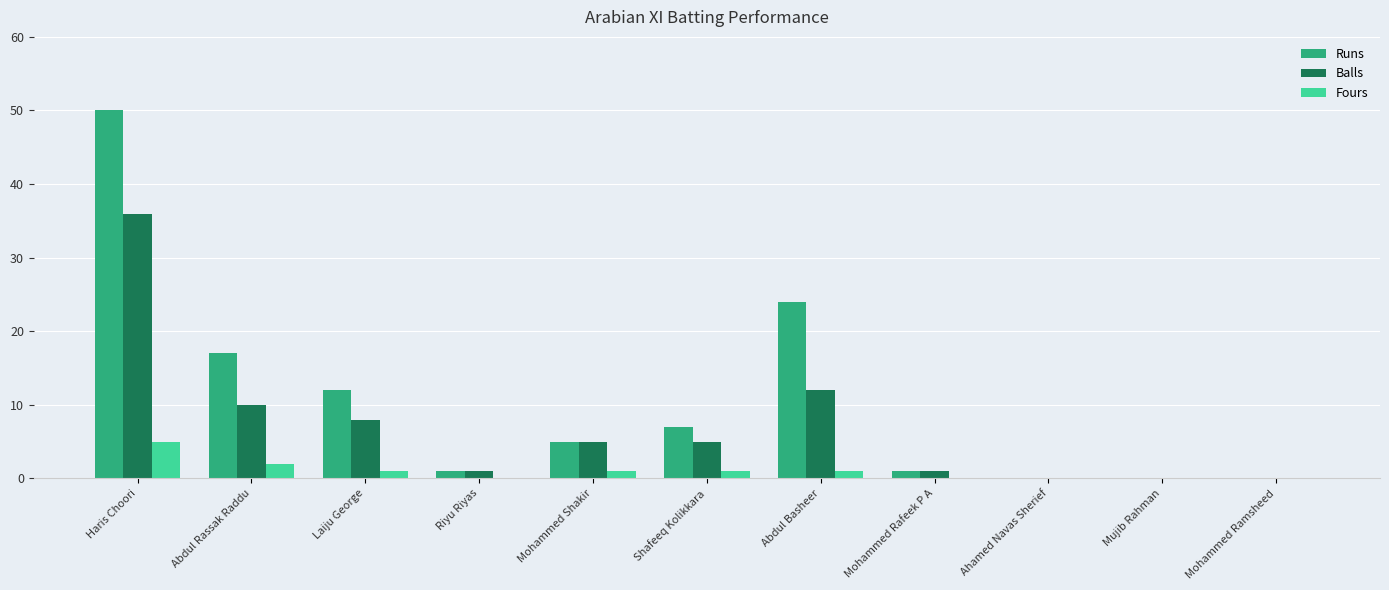

What is the sum of all Runs values?

117